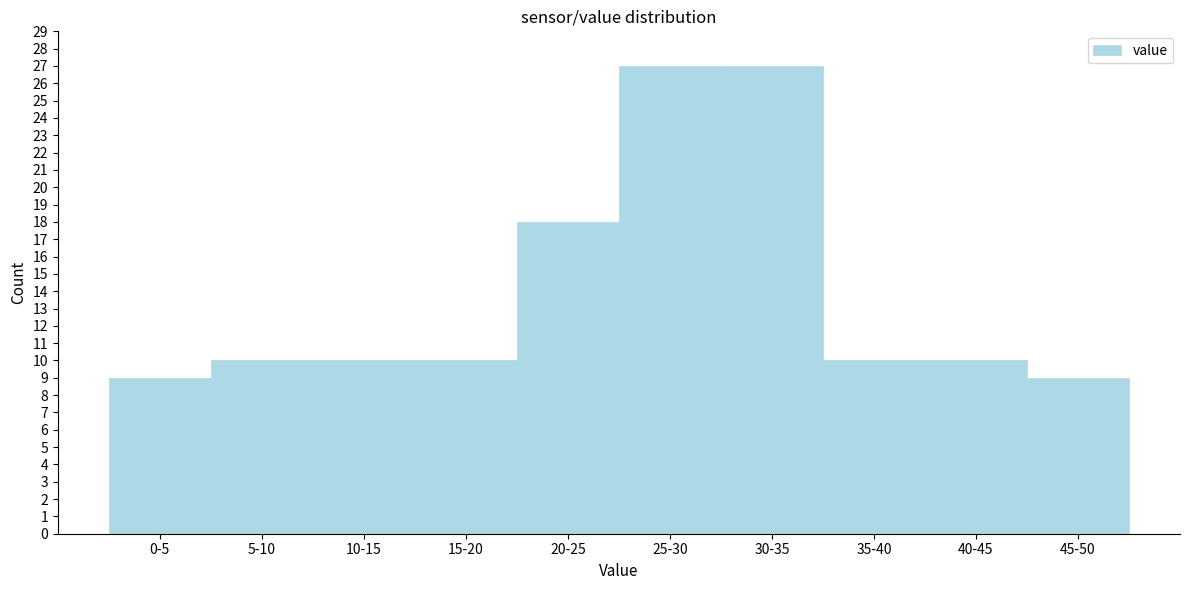

Reading right to left, list all the values displayed in this chart.

9	10	10	27	27	18	10	10	10	9